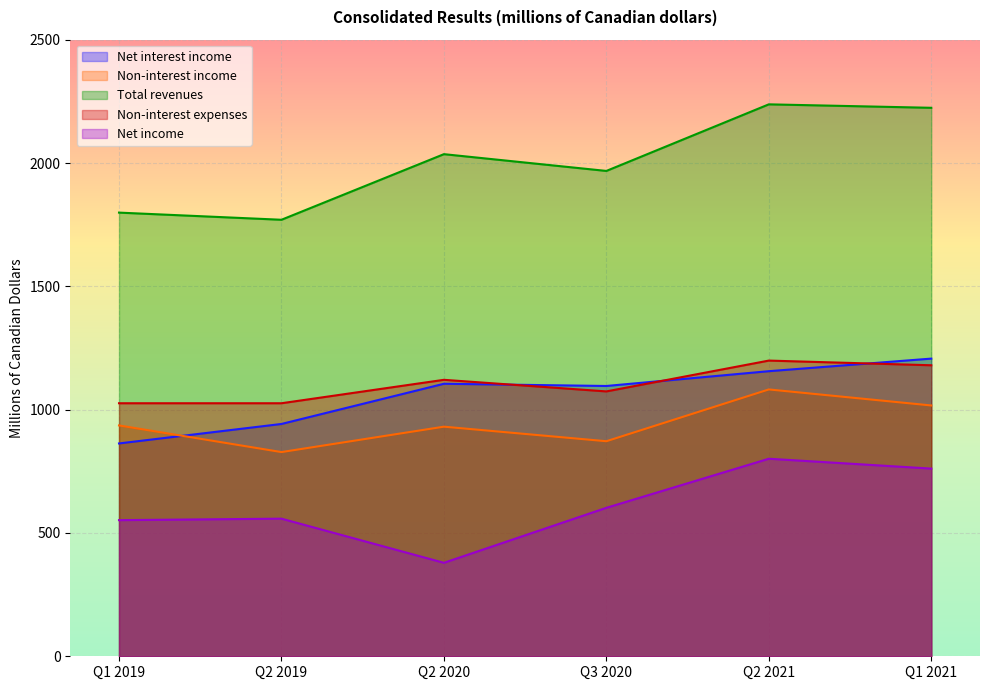

Reading right to left, list all the values displayed in this chart.

Net interest income: Q1 2021=1207	Q2 2021=1156	Q3 2020=1096	Q2 2020=1105	Q2 2019=942	Q1 2019=863
Non-interest income: Q1 2021=1017	Q2 2021=1082	Q3 2020=872	Q2 2020=931	Q2 2019=828	Q1 2019=936
Total revenues: Q1 2021=2224	Q2 2021=2238	Q3 2020=1968	Q2 2020=2036	Q2 2019=1770	Q1 2019=1799
Non-interest expenses: Q1 2021=1180	Q2 2021=1199	Q3 2020=1074	Q2 2020=1121	Q2 2019=1026	Q1 2019=1026
Net income: Q1 2021=761	Q2 2021=801	Q3 2020=602	Q2 2020=379	Q2 2019=558	Q1 2019=552